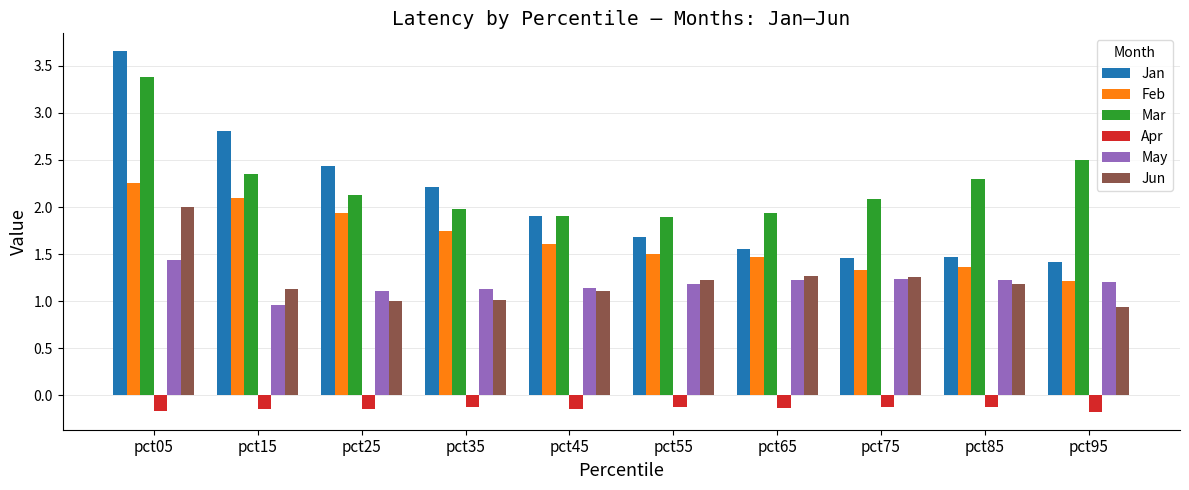

What is the difference between the Jun values at pct75 and pct95?

0.3